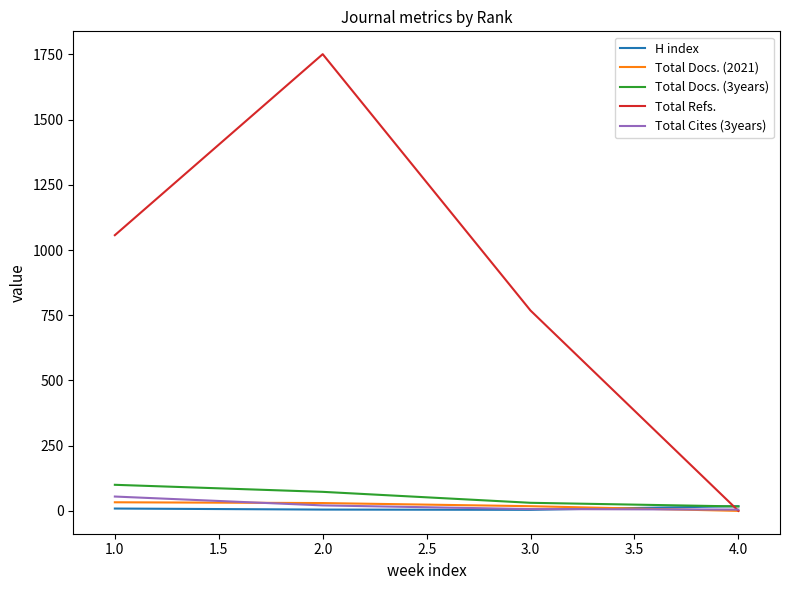

Which series has the largest total across all categories?

Total Refs.